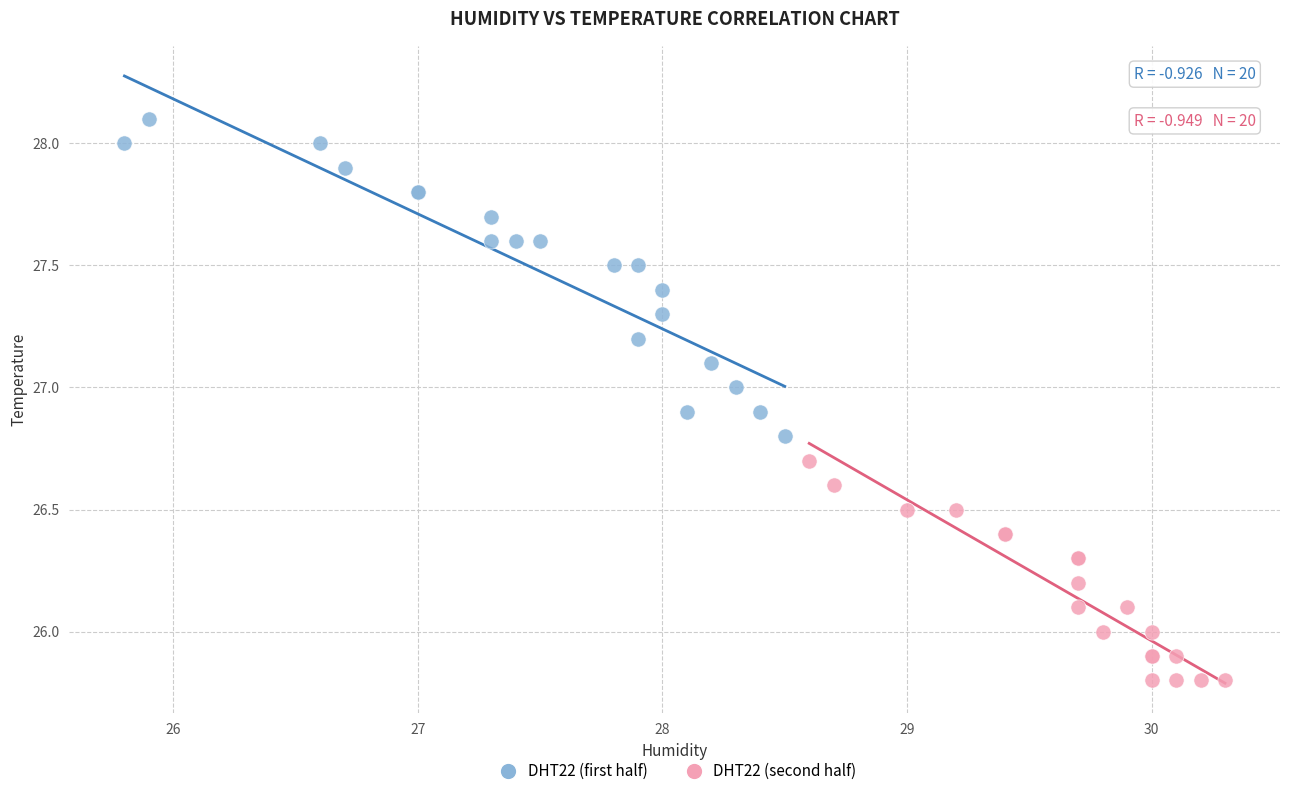

Which series reaches the maximum Y coordinate?

DHT22 (first half)